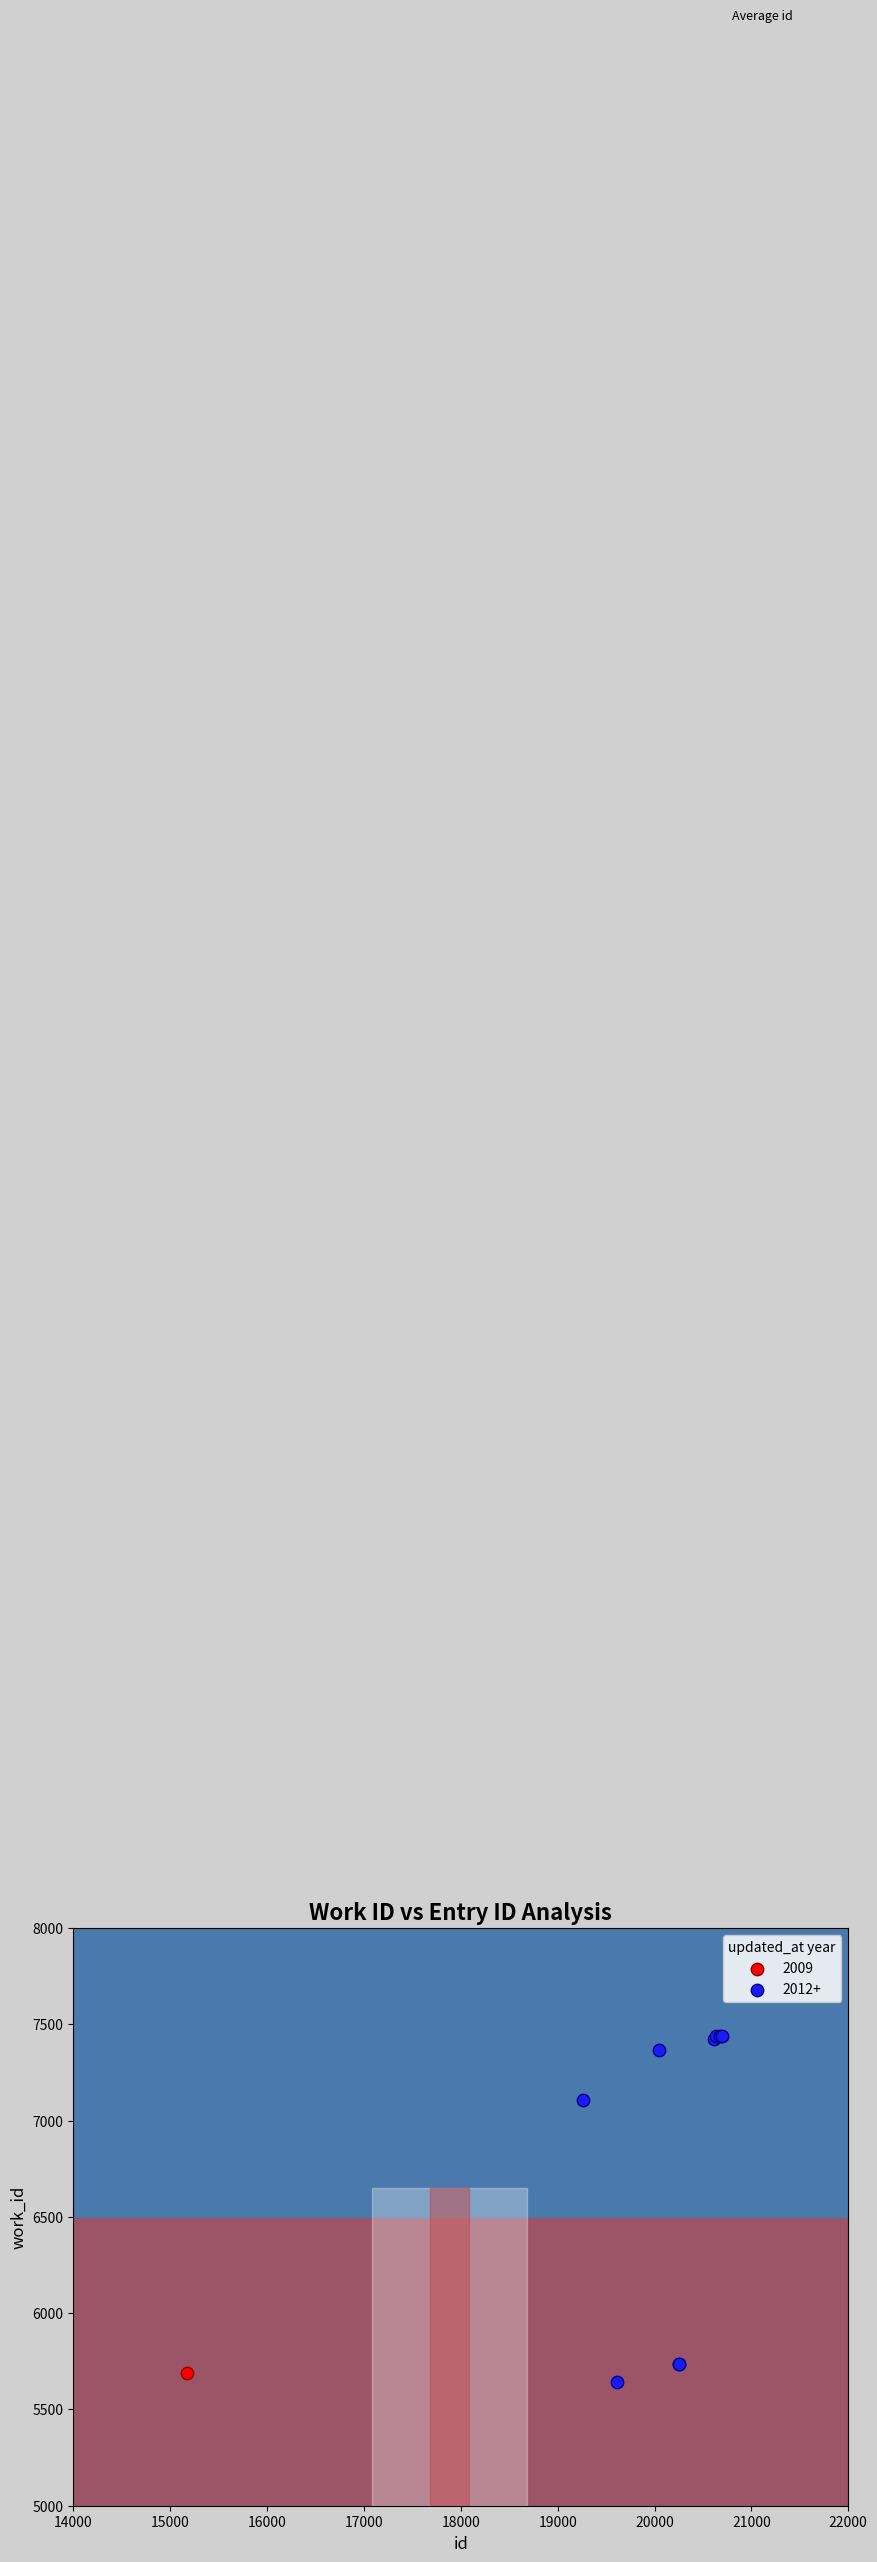

What are all the series names shown in the legend?

2009, 2012+